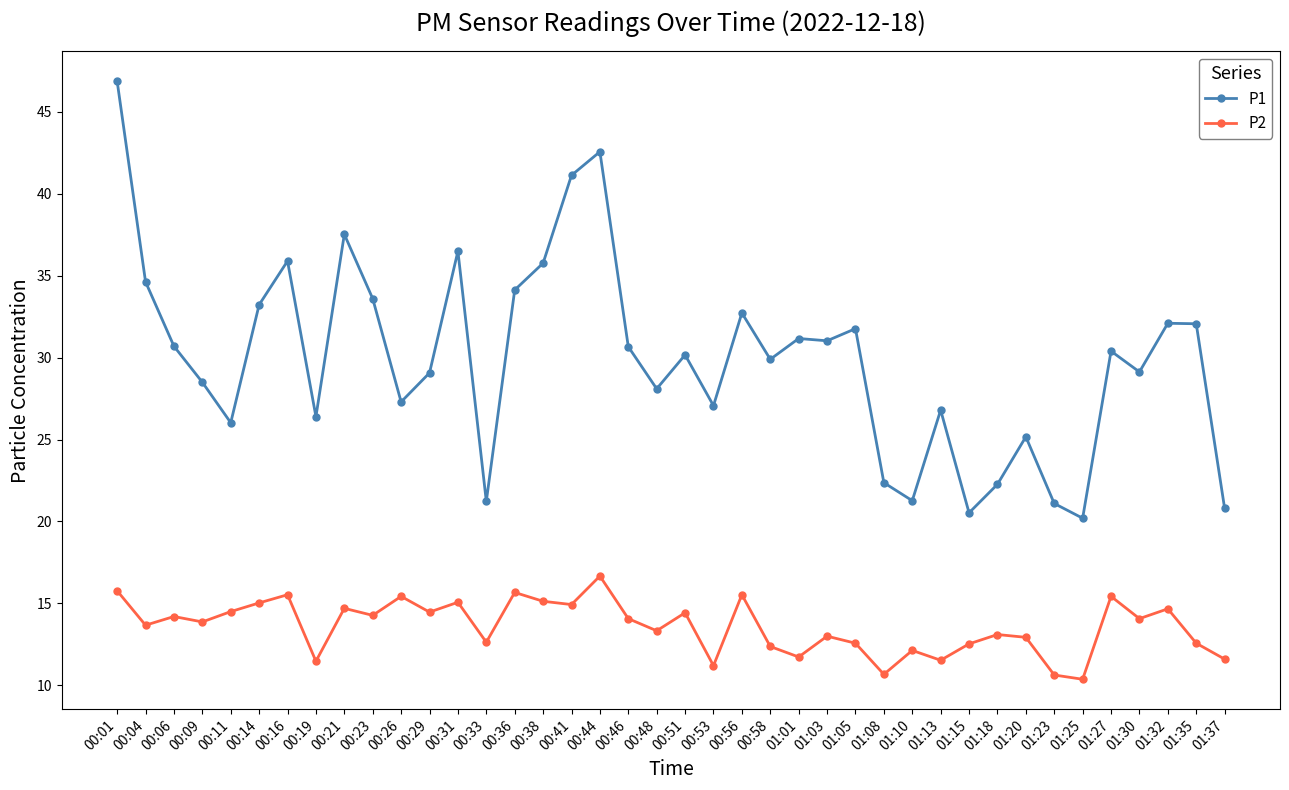

Which series changed the most between 01:25 and 01:37?

P2